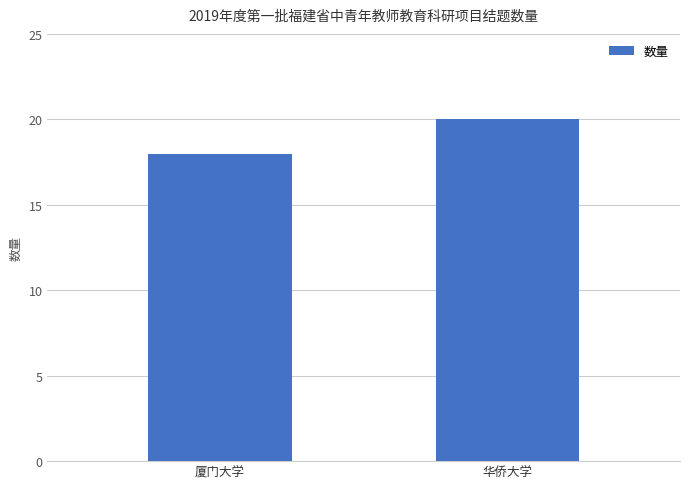

Count the values in the range 18 to 20.

2